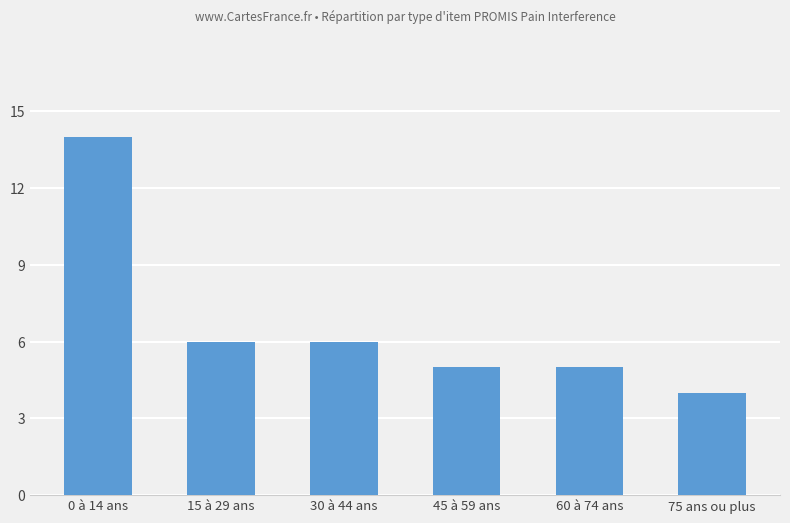

Does the chart contain any negative values?

No